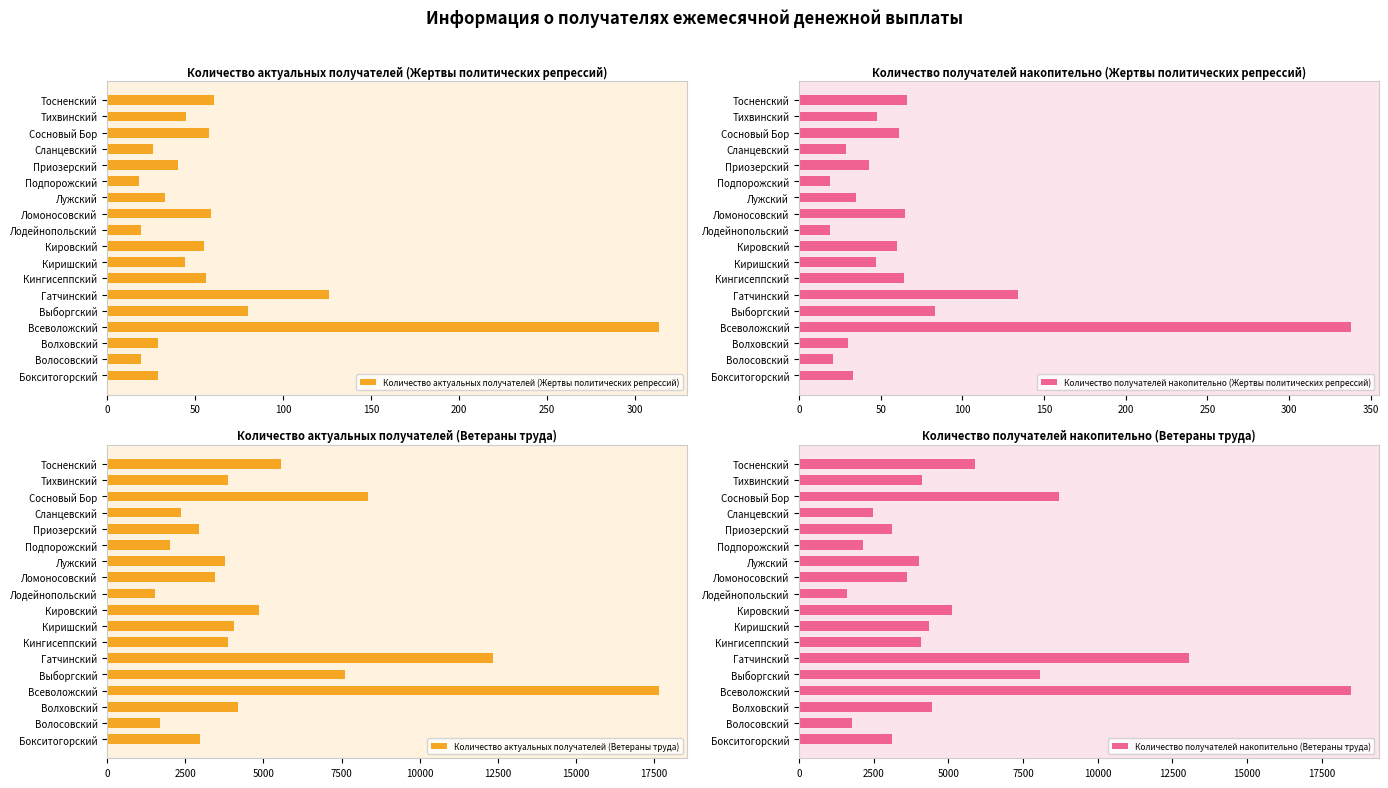

What is the maximum value for Количество актуальных получателей (Жертвы политических репрессий)?

314